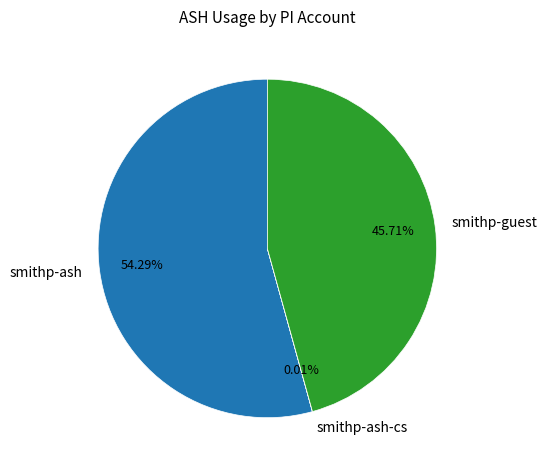

Approximately how many times larger is the value at smithp-guest compared to smithp-ash?

0.8